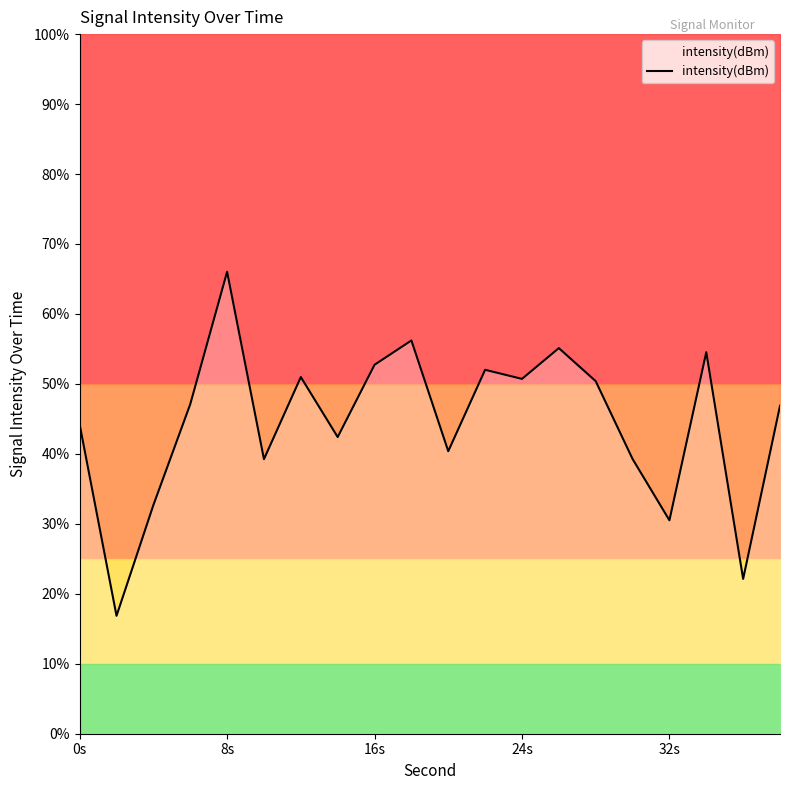

Which category has the highest value in the intensity(dBm) series?

8s